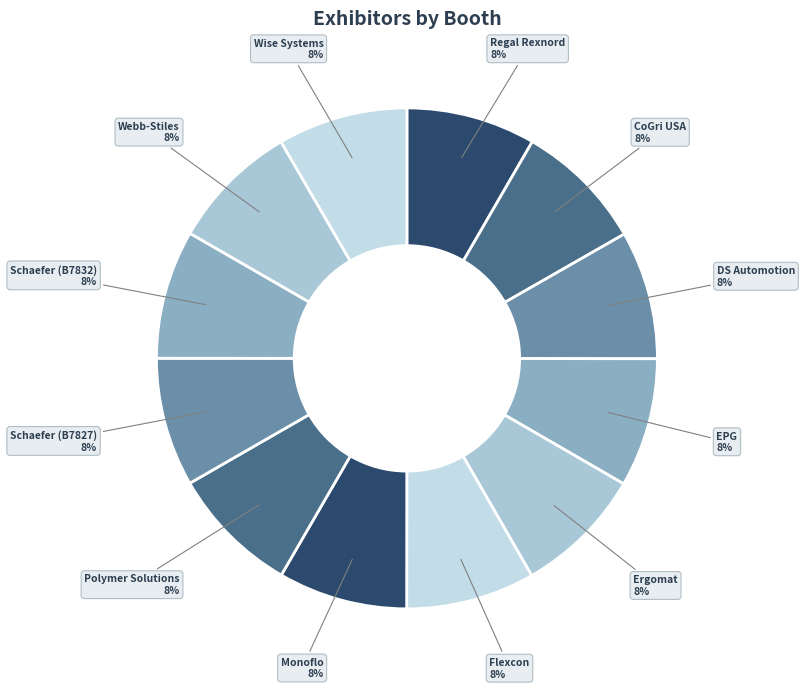

Count the number of slices in the pie.

12